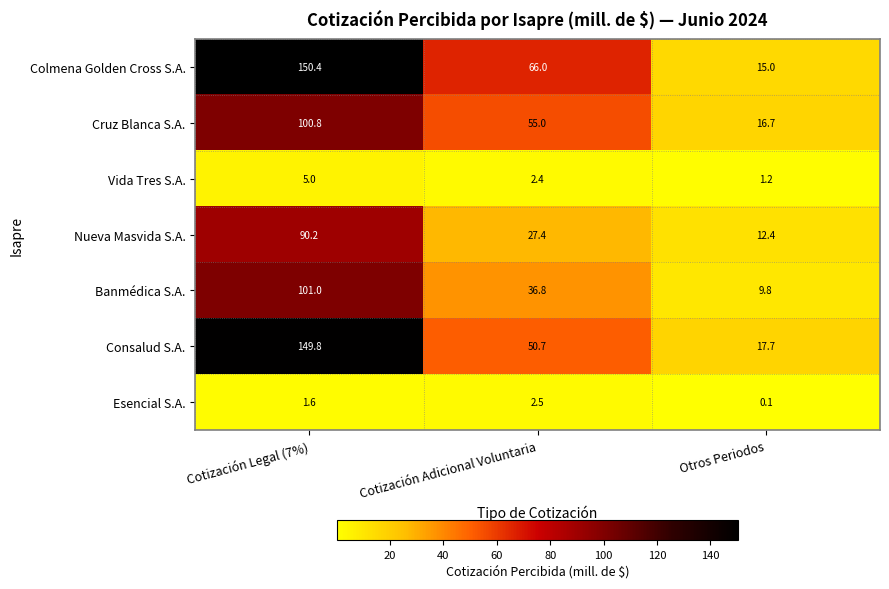

The value of Consalud S.A. at Cotización Adicional Voluntaria is 50.7. True or false?

True